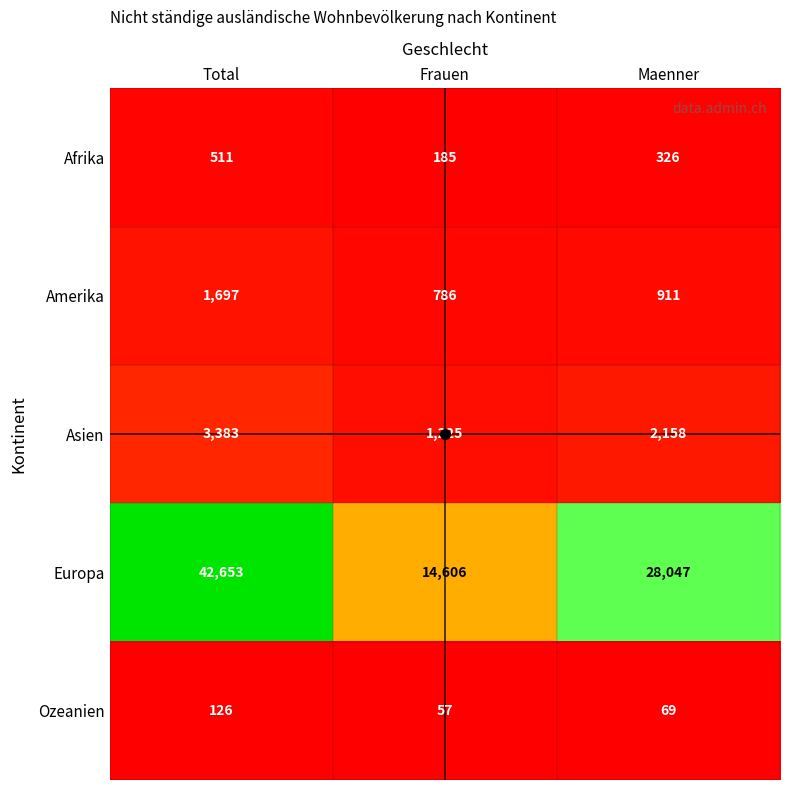

Is the value of Ozeanien at Frauen greater than the value of Afrika at Frauen?

No